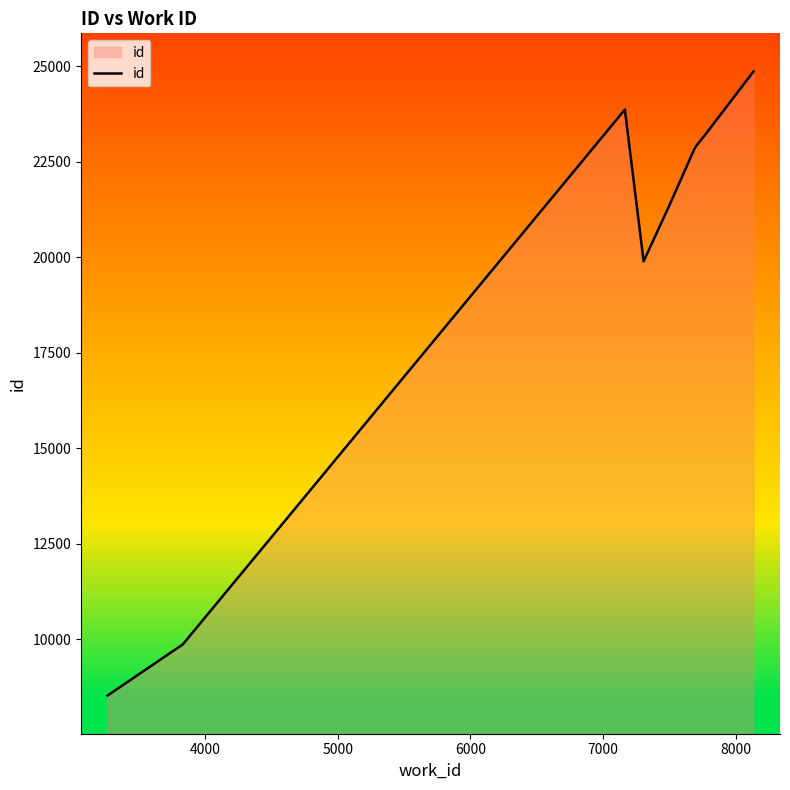

Does the chart display data point markers on the line(s)?

No